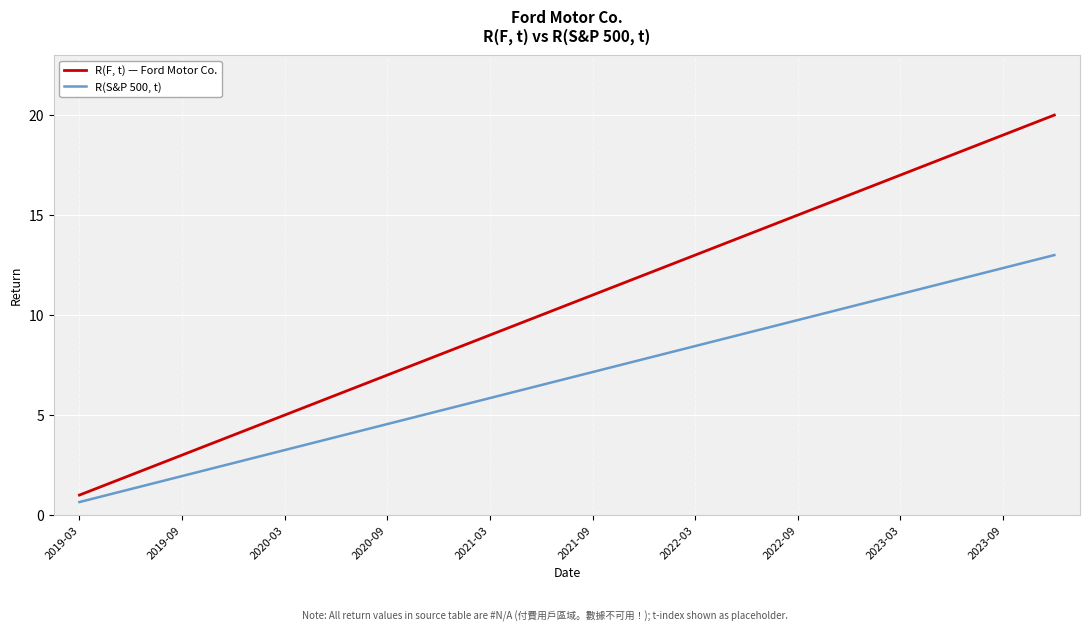

Which series has the largest total across all categories?

R(F, t) — Ford Motor Co.